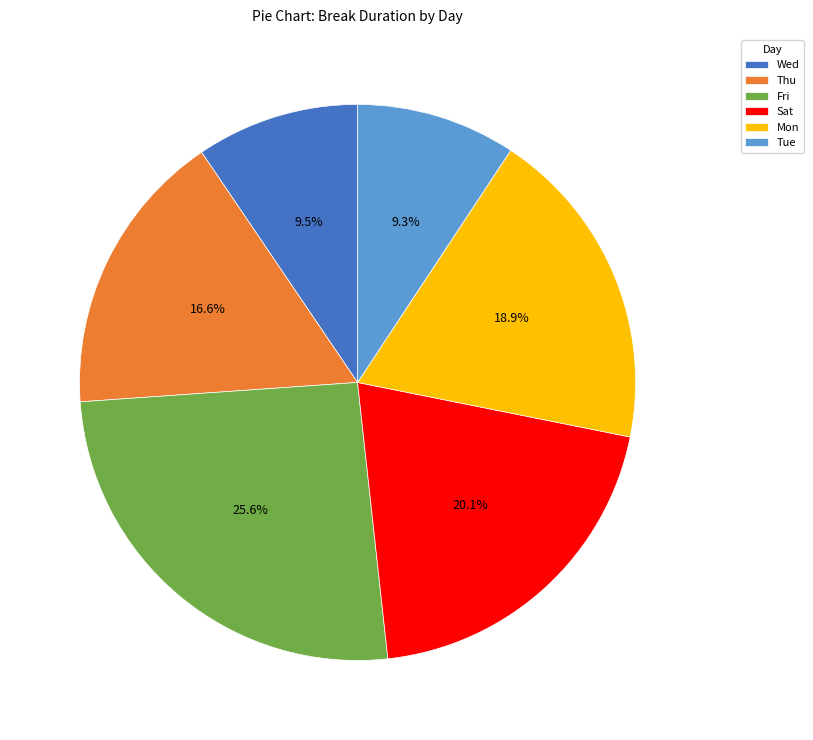

What is the largest slice in the pie chart?

Fri